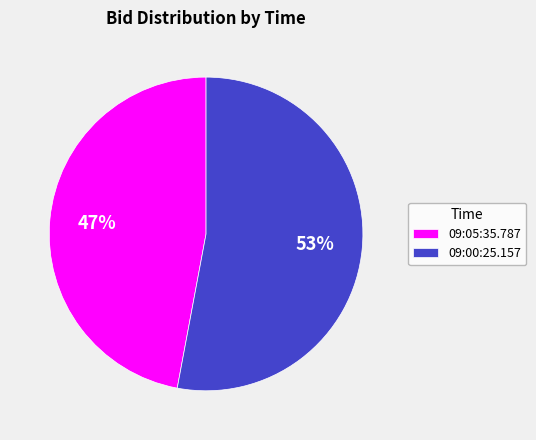

What is the largest slice in the pie chart?

09:00:25.157